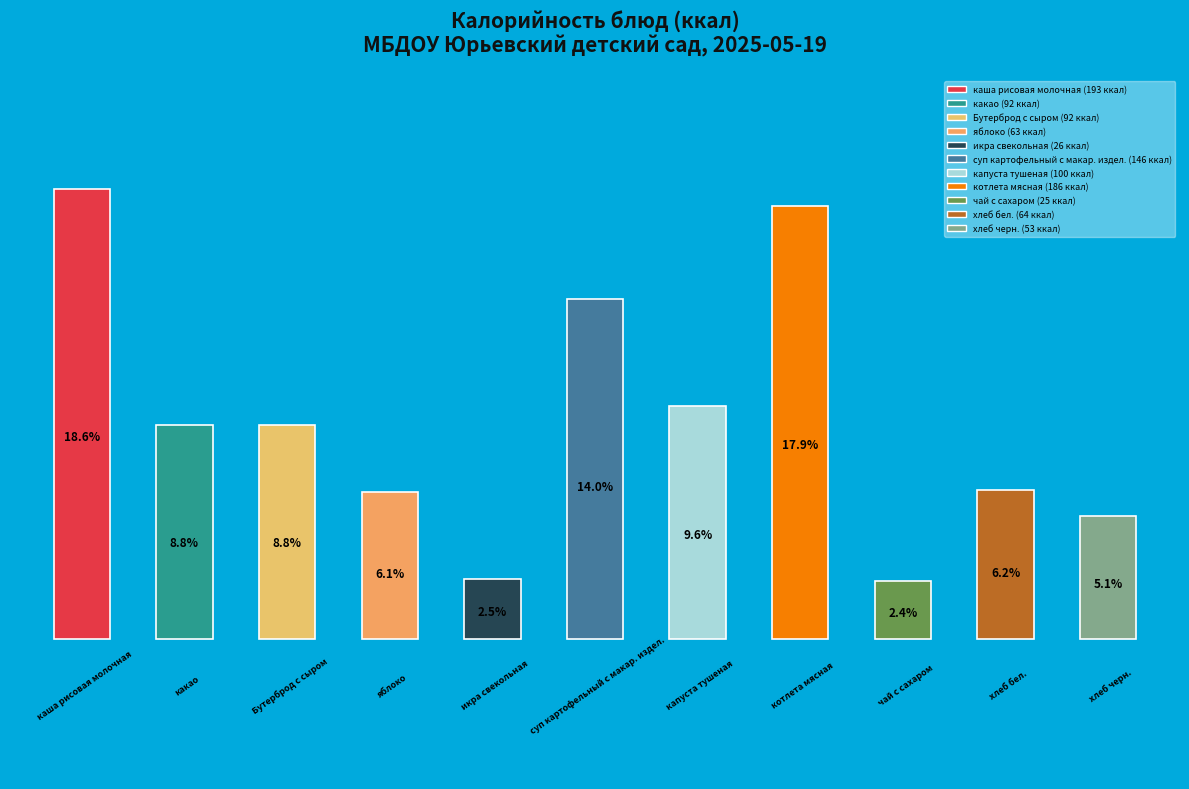

Does the chart contain any negative values?

No